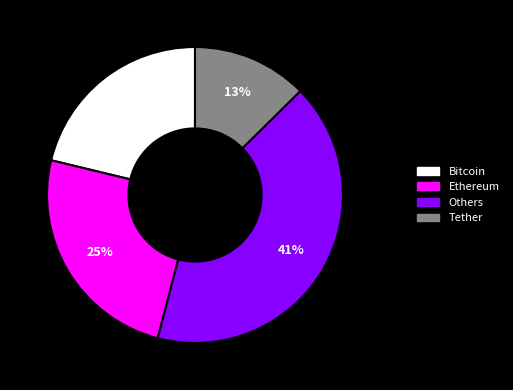

Is there any slice that represents more than half of the pie?

No